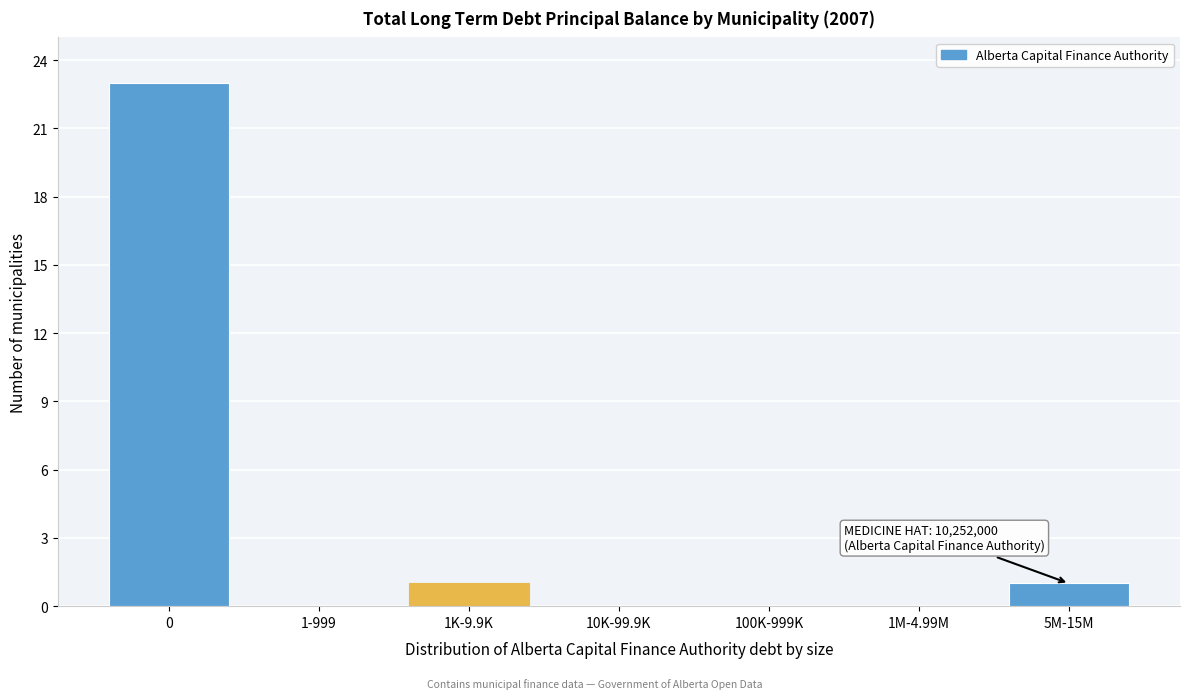

Reading left to right, list all the values displayed in this chart.

0=23	1-999=0	1K-9.9K=1	10K-99.9K=0	100K-999K=0	1M-4.99M=0	5M-15M=1